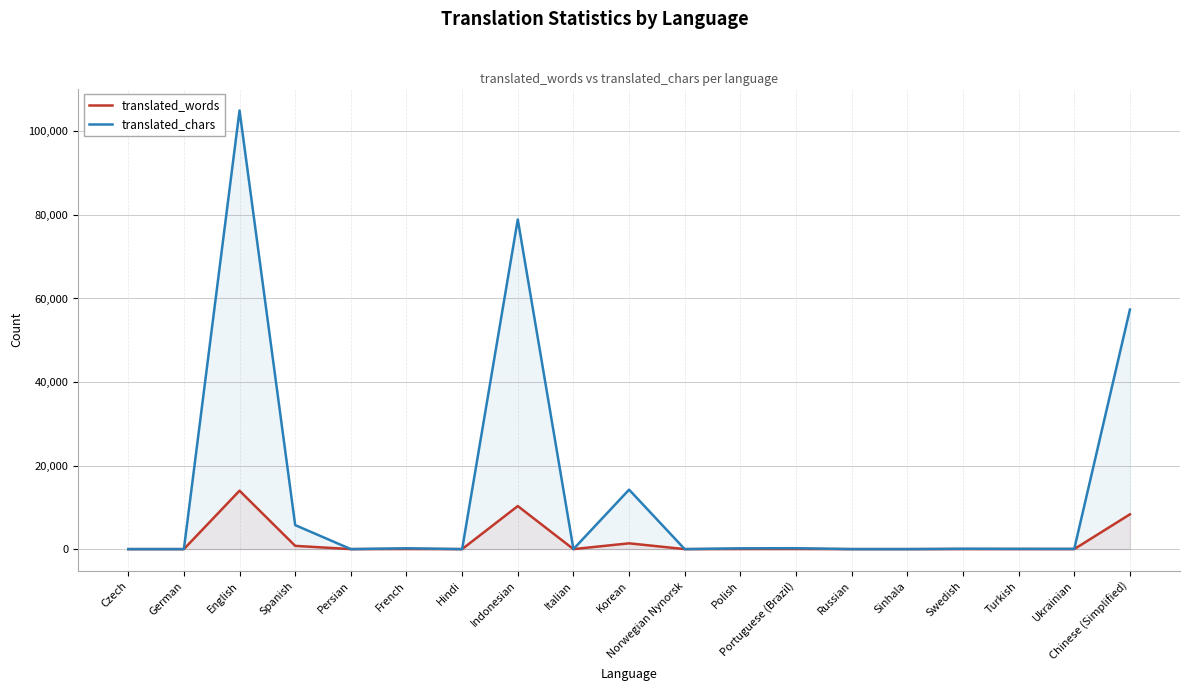

At which category does translated_chars reach its first local peak?

English